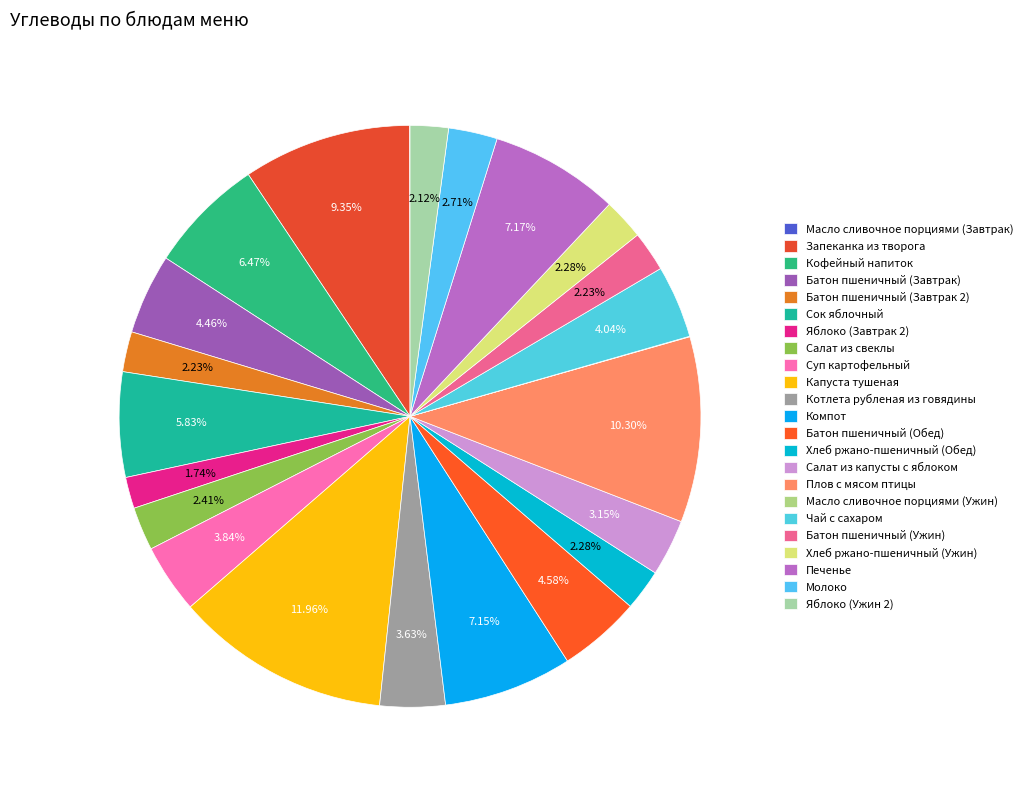

Rank the categories by value from highest to lowest.

Капуста тушеная, Плов с мясом птицы, Запеканка из творога, Печенье, Компот, Кофейный напиток, Сок яблочный, Батон пшеничный (Обед), Батон пшеничный (Завтрак), Чай с сахаром, Суп картофельный, Котлета рубленая из говядины, Салат из капусты с яблоком, Молоко, Салат из свеклы, Хлеб ржано-пшеничный (Обед), Хлеб ржано-пшеничный (Ужин), Батон пшеничный (Завтрак 2), Батон пшеничный (Ужин), Яблоко (Ужин 2), Яблоко (Завтрак 2), Масло сливочное порциями (Завтрак), Масло сливочное порциями (Ужин)